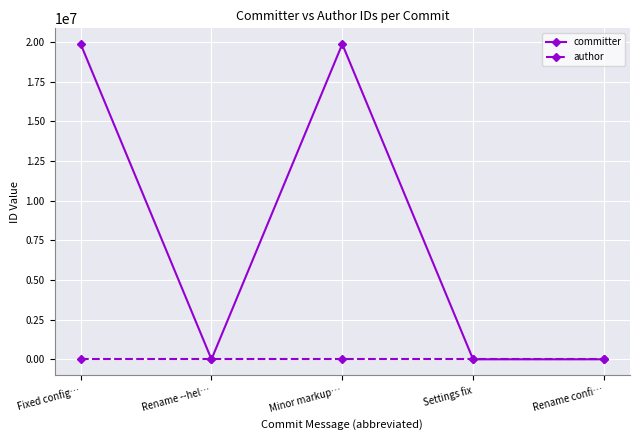

What position from the right is Rename --hel…?

4